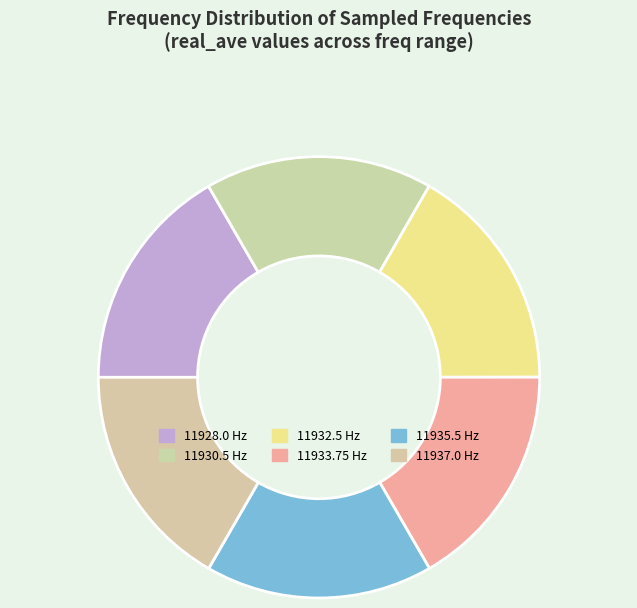

Which category has the smallest portion of the pie?

11928.0